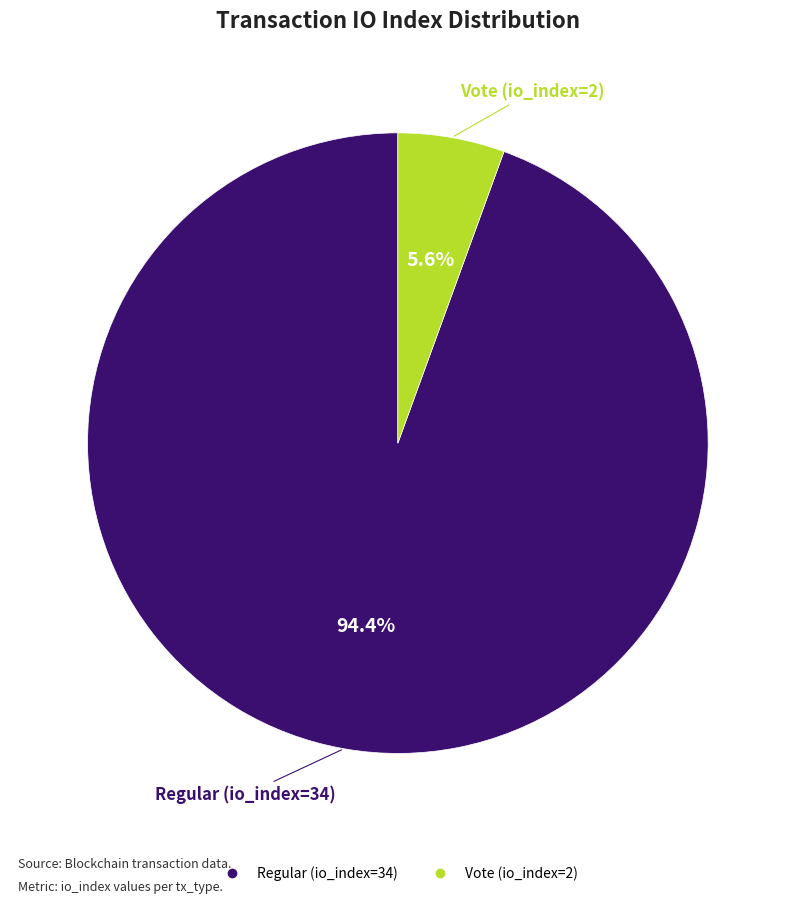

What percentage is the Vote (io_index=2) slice, to the nearest percent?

6%